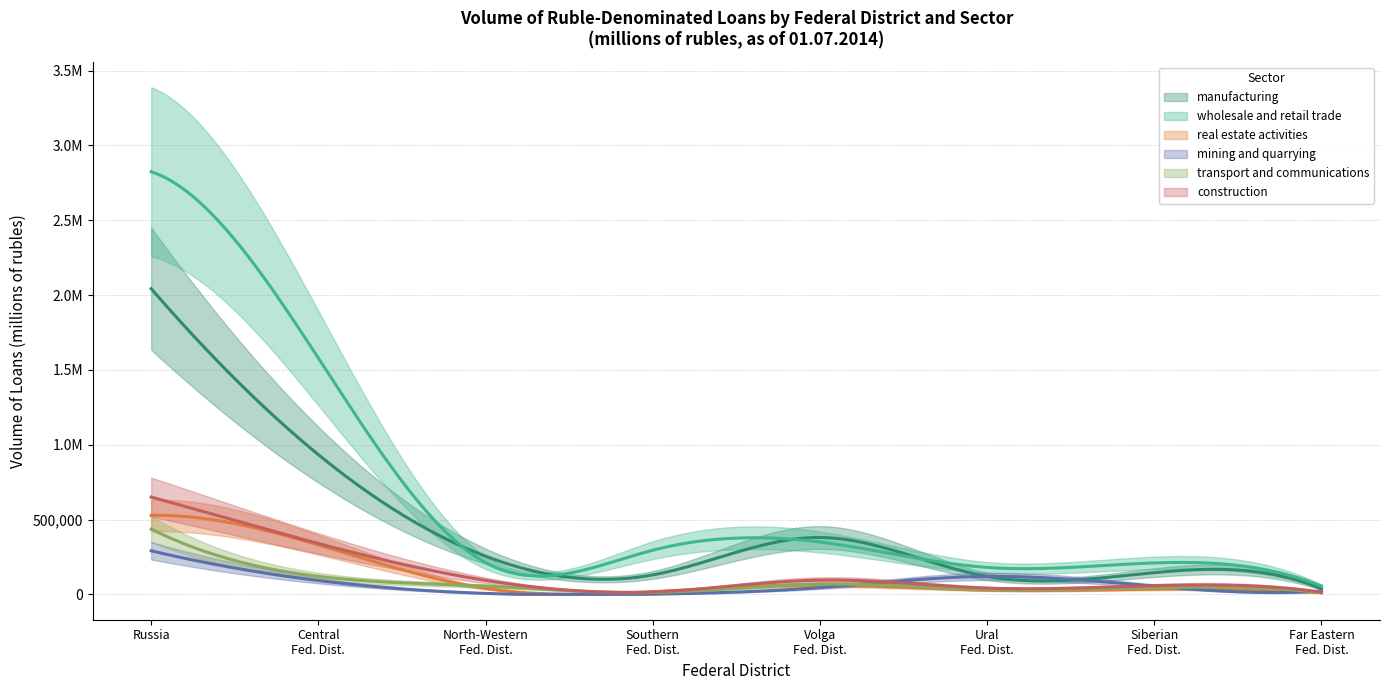

Reading right to left, extract all data points from this chart.

manufacturing: 37000	145000	120000	380000	129983	255065	933385	2042412
wholesale and retail trade: 55000	210000	180000	350000	294919	212205	1578428	2823752
real estate activities: 10000	35000	28000	62000	17372	40058	330655	528090
mining and quarrying: 22000	55000	120000	45000	1321	6395	92288	291014
transport and communications: 12000	45000	32000	68000	12340	55084	120112	436120
construction: 15000	58000	42000	95000	16663	93536	340152	650119